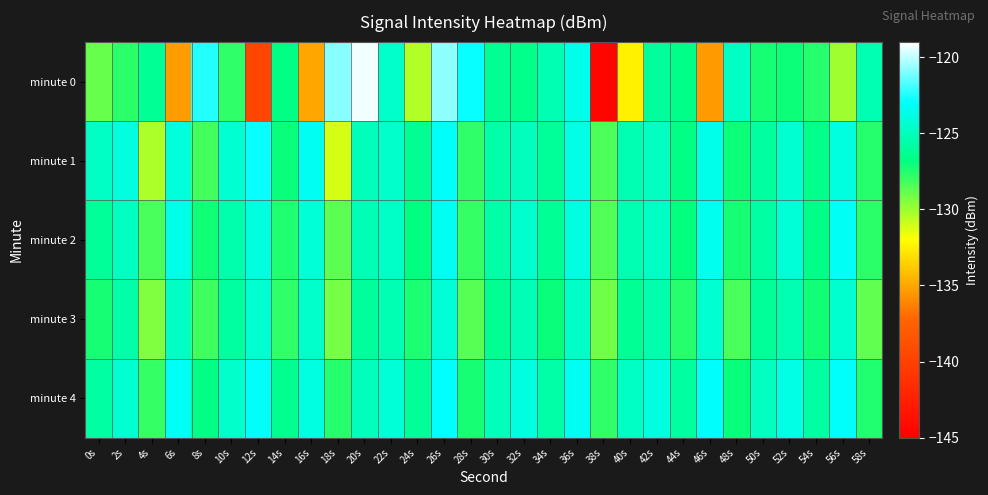

How many data points does each series have?

30